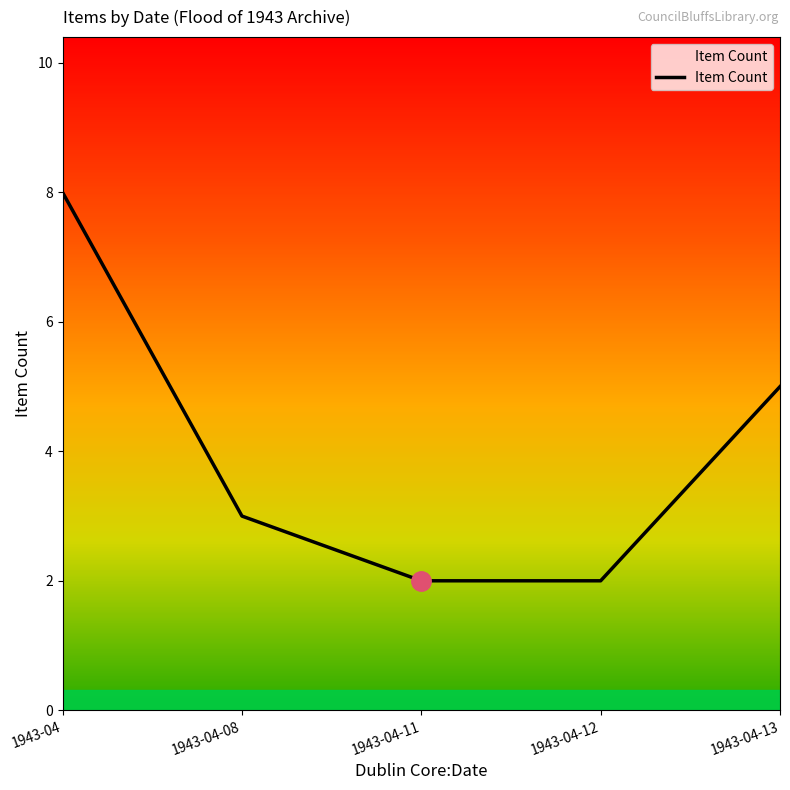

What position from the right is 1943-04-12?

2